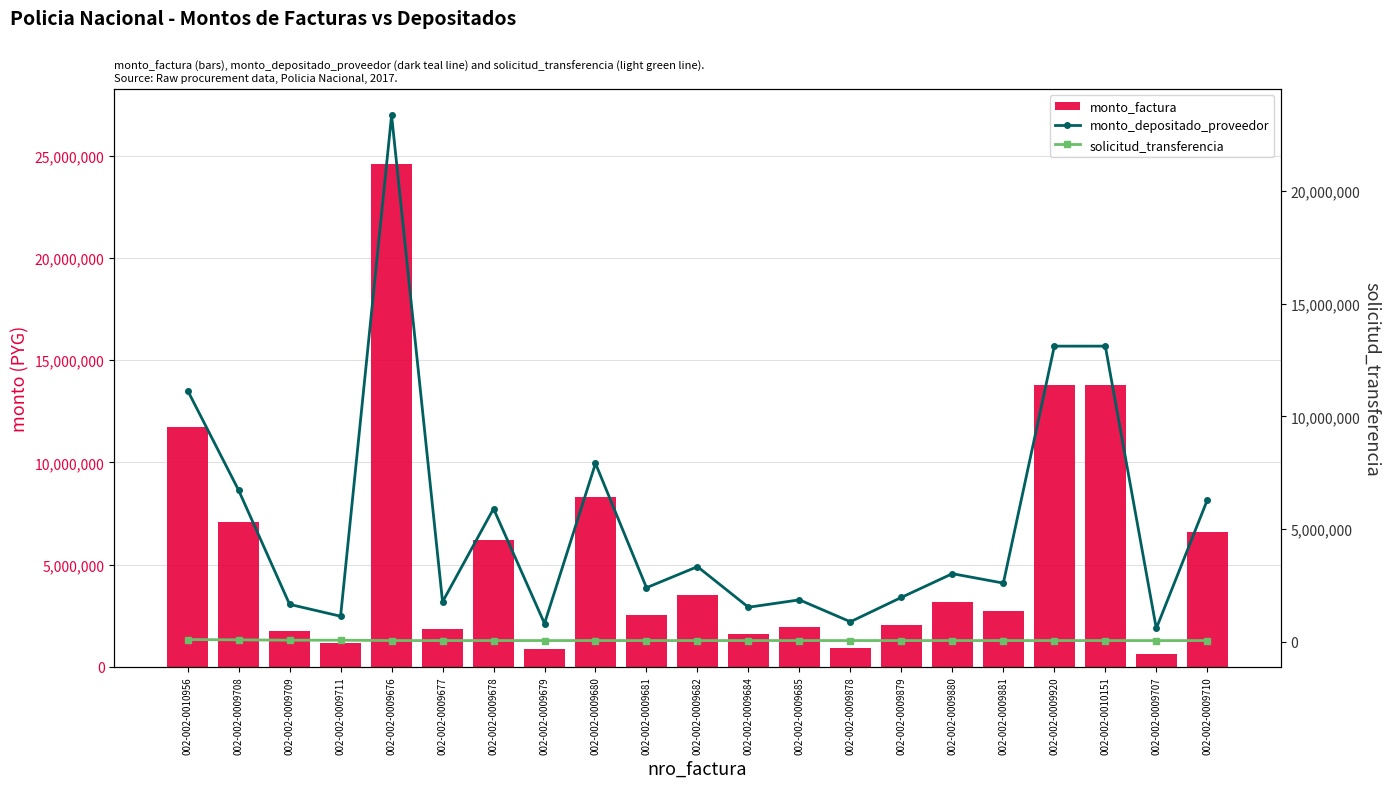

True or false: monto_factura has a value of 1097295 at 002-002-0009684.

False